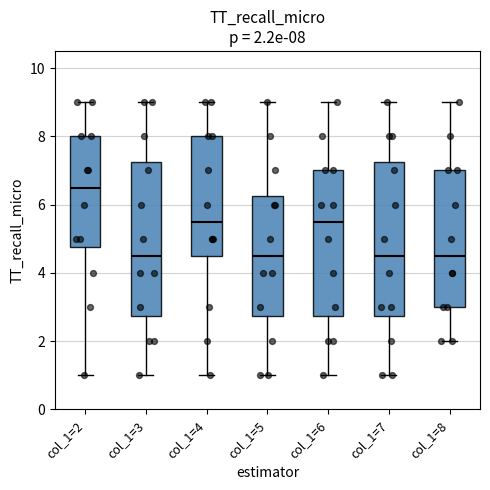

Which box's median line is the highest?

col_1=2